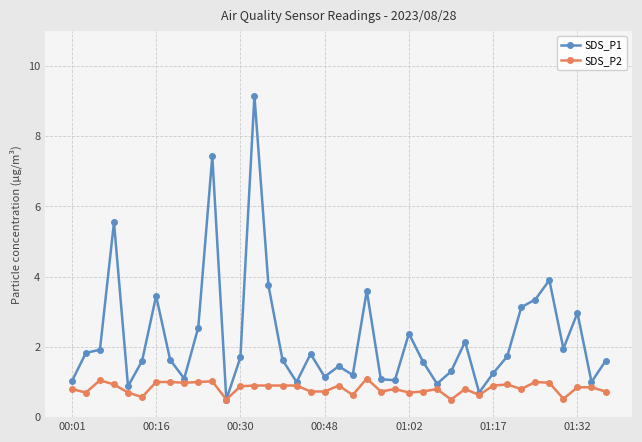

True or false: SDS_P2 has more than 2 points higher than both neighbors.

True